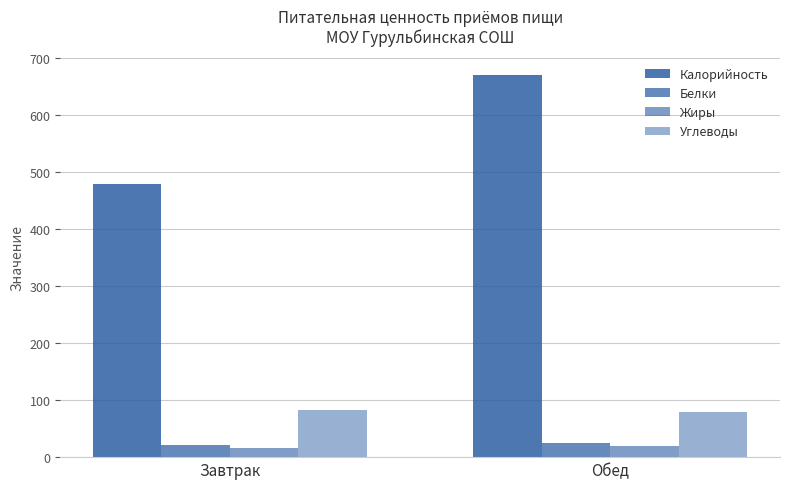

At Завтрак, list the series in order from smallest to largest.

Жиры, Белки, Углеводы, Калорийность